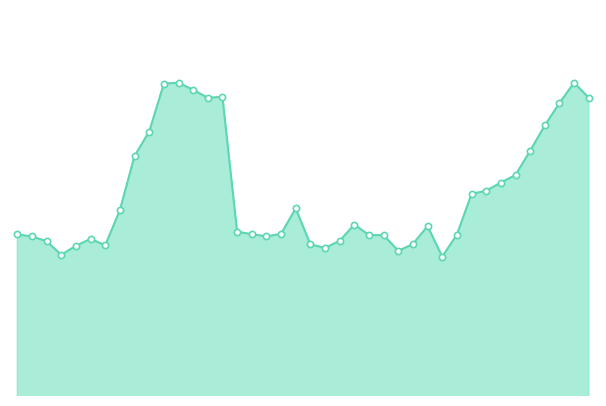

Is this an area chart (filled region under the line)?

Yes